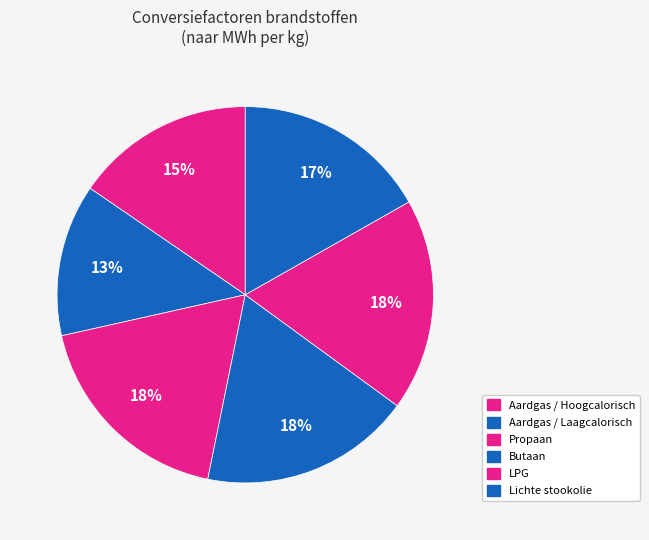

Rank the categories by value from lowest to highest.

Aardgas (laagcalorisch), Aardgas (hoogcalorisch), Lichte stookolie (kg), Butaan (kg), LPG (kg), Propaan (kg)